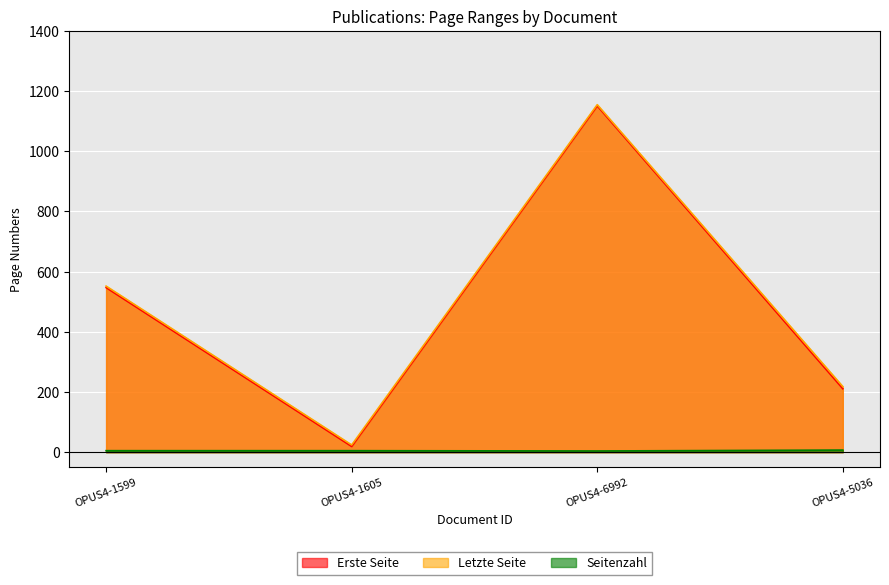

Reading right to left, extract all data points from this chart.

Erste Seite: OPUS4-5036=211	OPUS4-6992=1151	OPUS4-1605=19	OPUS4-1599=547
Letzte Seite: OPUS4-5036=218	OPUS4-6992=1155	OPUS4-1605=24	OPUS4-1599=552
Seitenzahl: OPUS4-5036=7	OPUS4-6992=4	OPUS4-1605=5	OPUS4-1599=5